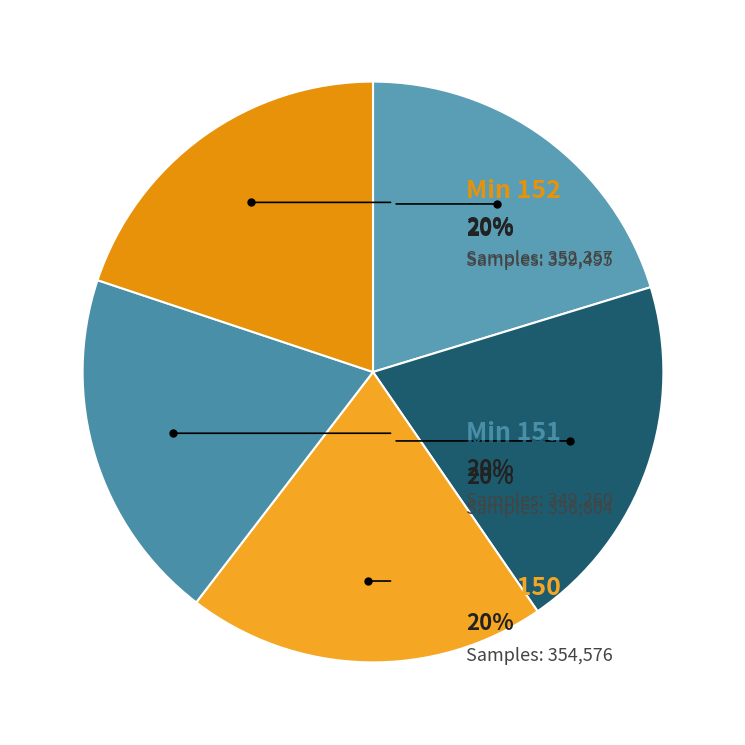

How many segments does this pie chart have?

5